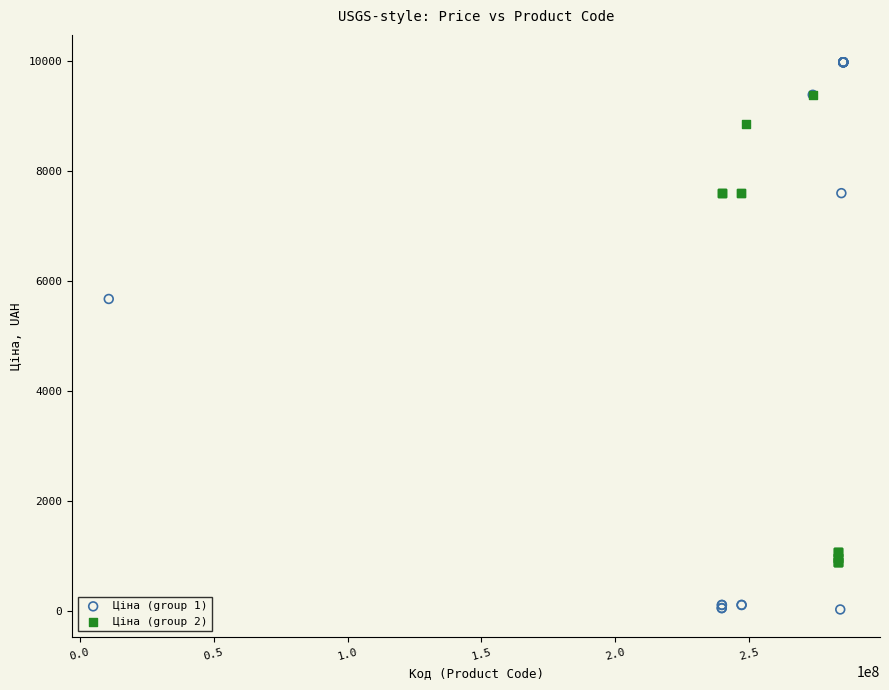

Which series reaches the maximum Y coordinate?

Ціна (group 1)